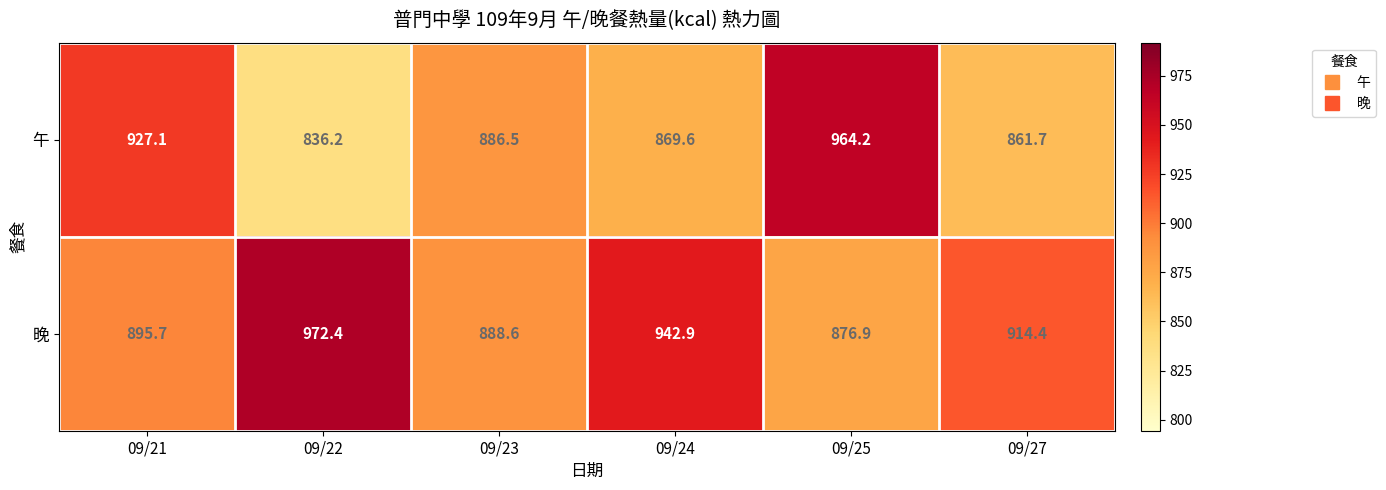

Between 09/21 and 09/25, which series saw the biggest shift?

午